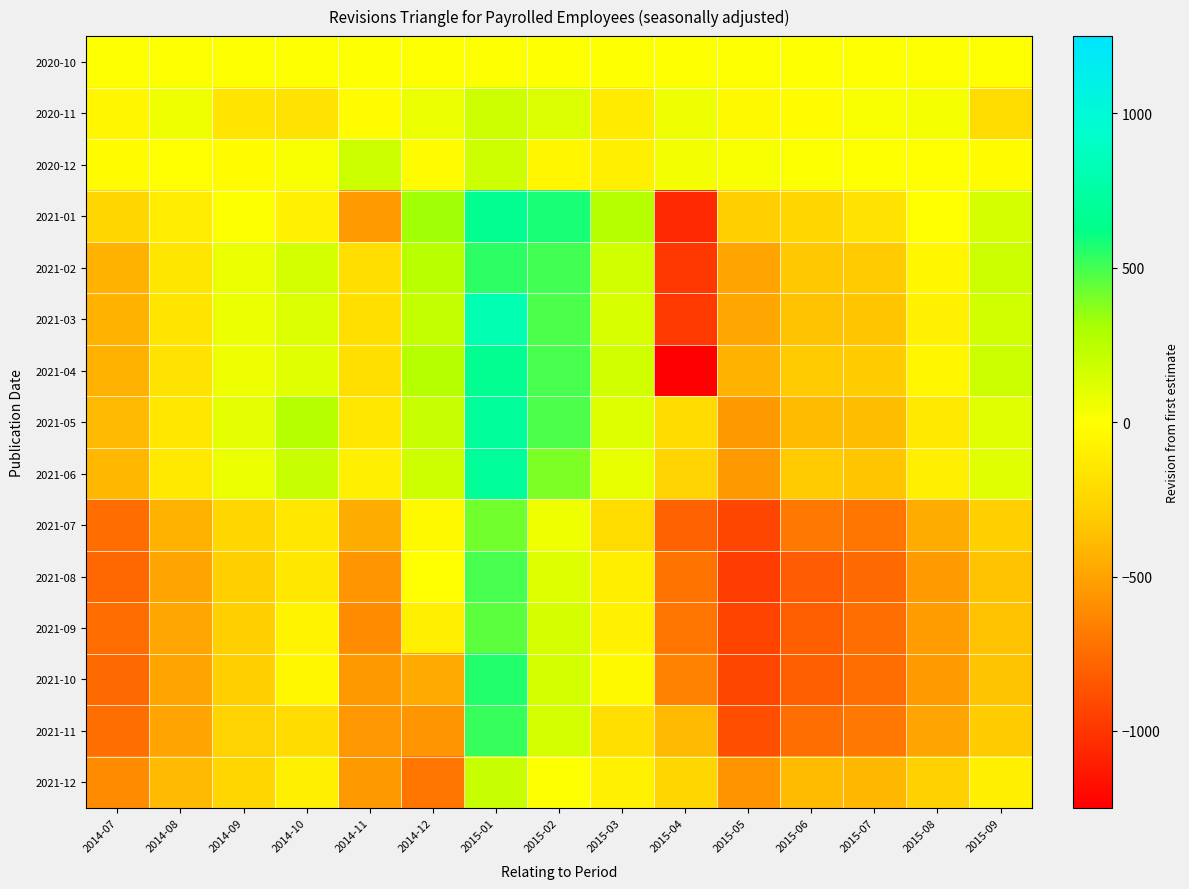

Rank the series at 2014-07 from lowest to highest value.

2021-08, 2021-10, 2021-07, 2021-09, 2021-11, 2021-12, 2021-04, 2021-03, 2021-02, 2021-06, 2021-05, 2021-01, 2020-11, 2020-12, 2020-10